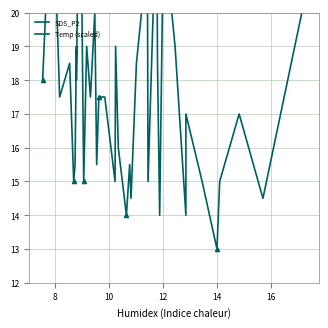

Is the value of SDS_P2 at 16 greater than the value of Temp (scaled) at 6?

No